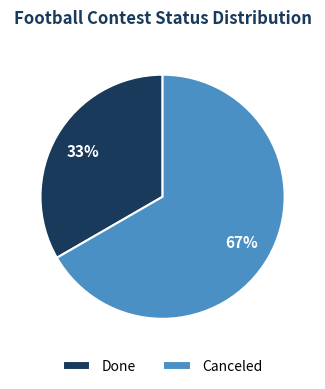

Count the number of slices in the pie.

2